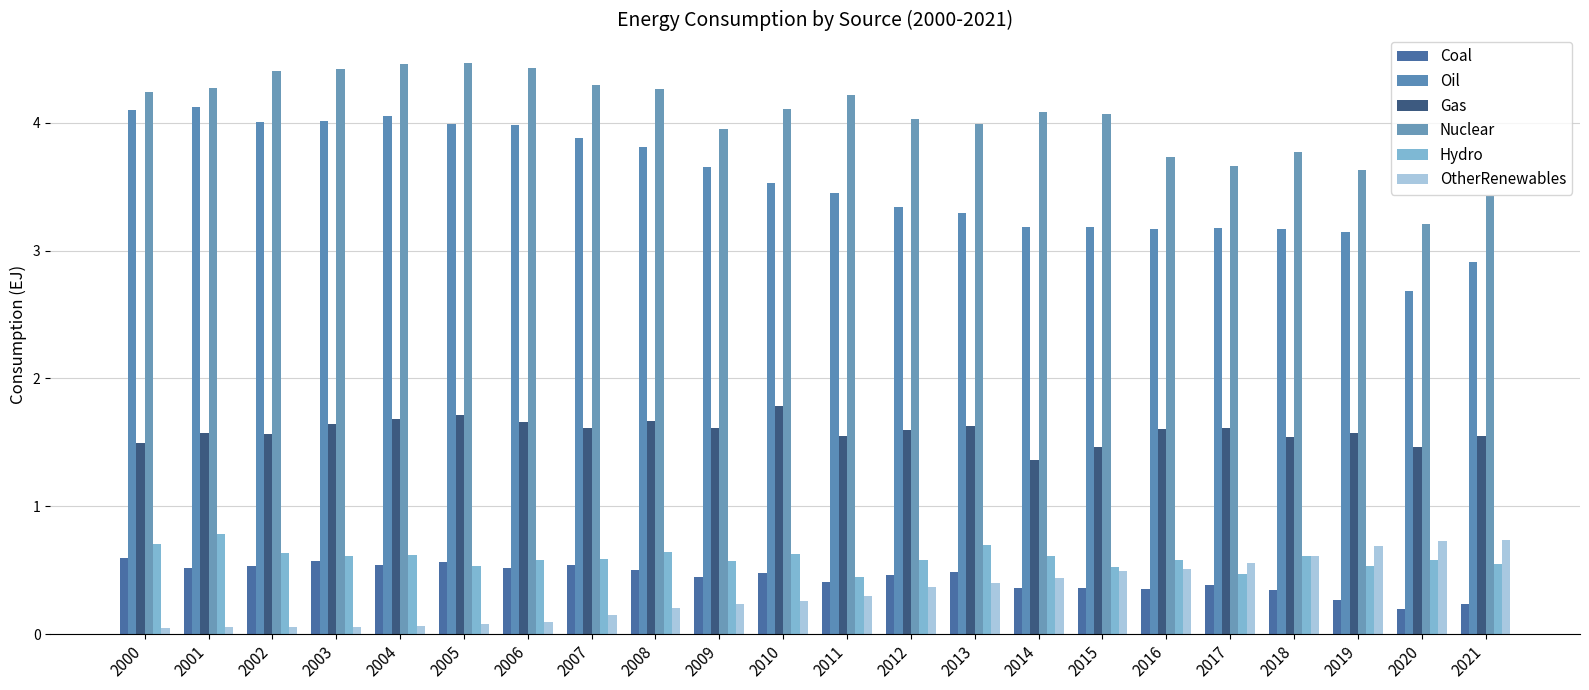

Count the number of data series in this chart.

6